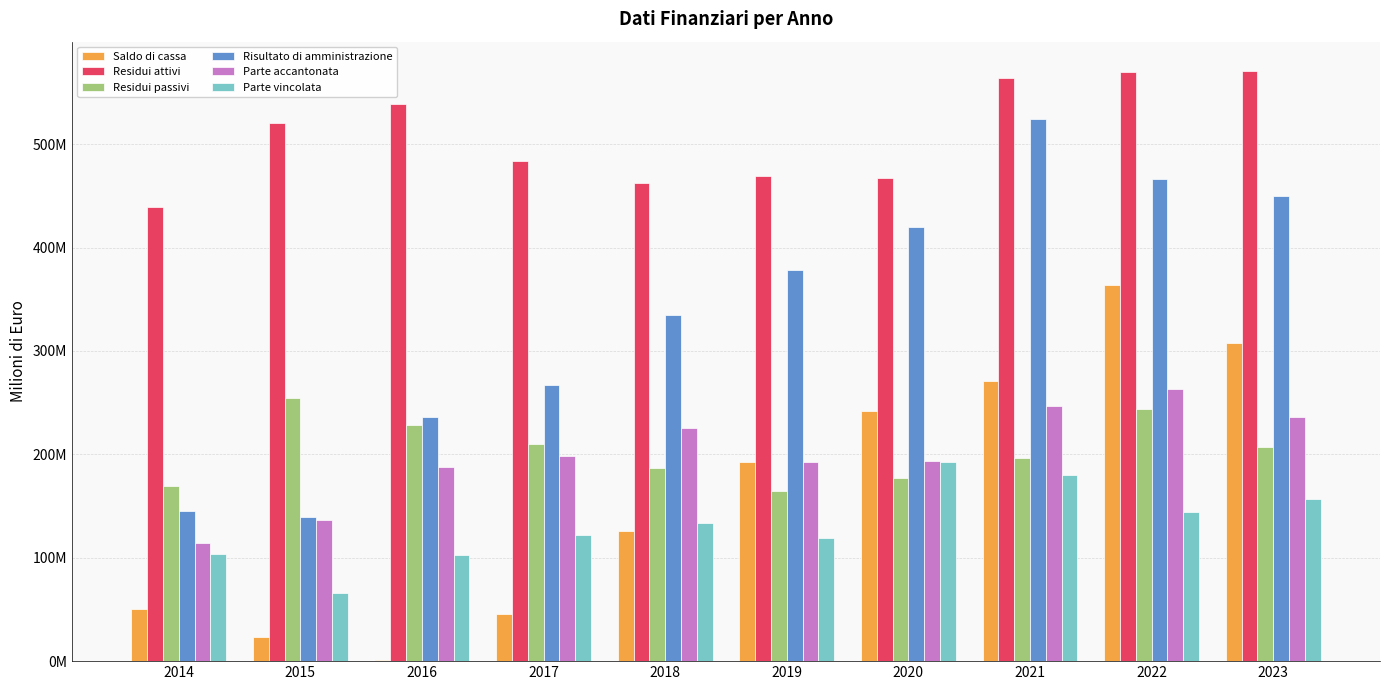

At how many categories does at least one series exceed 238?

10